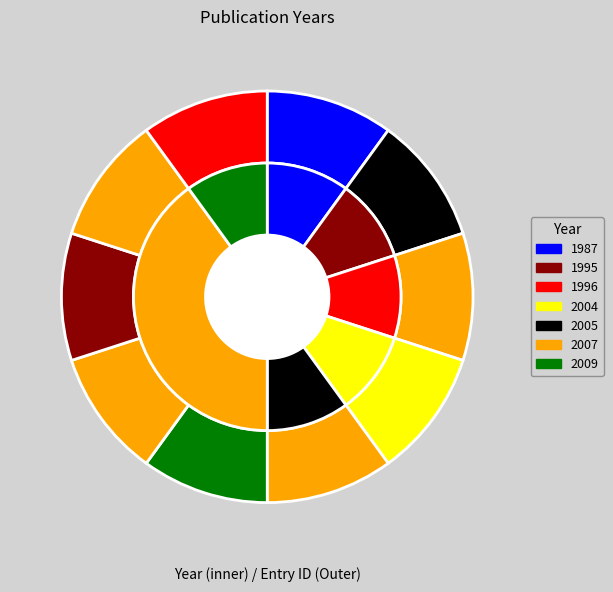

To the nearest percent, what portion does 17863 represent?

10%